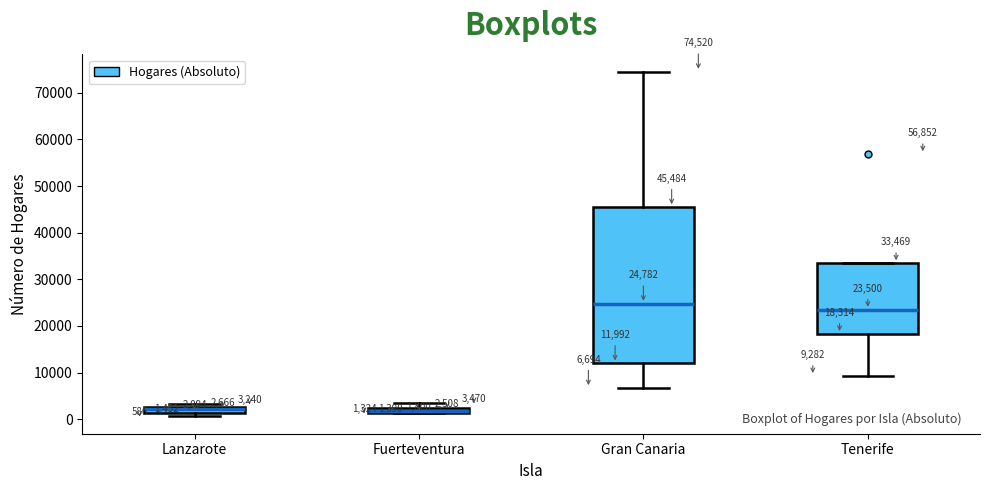

Which box is the tallest, from its lower edge to its upper edge?

Gran Canaria